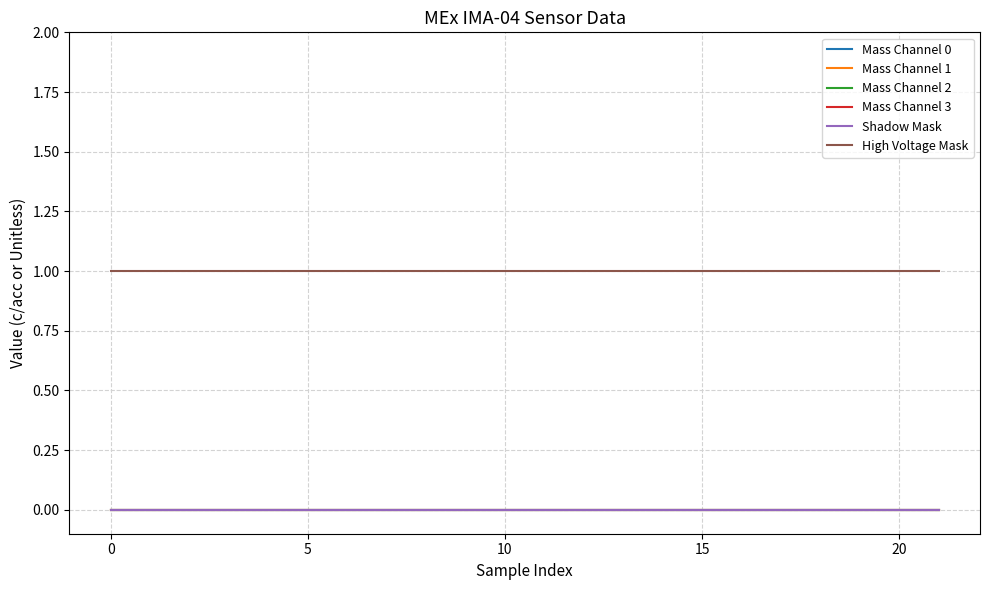

What is the greatest value displayed?

1